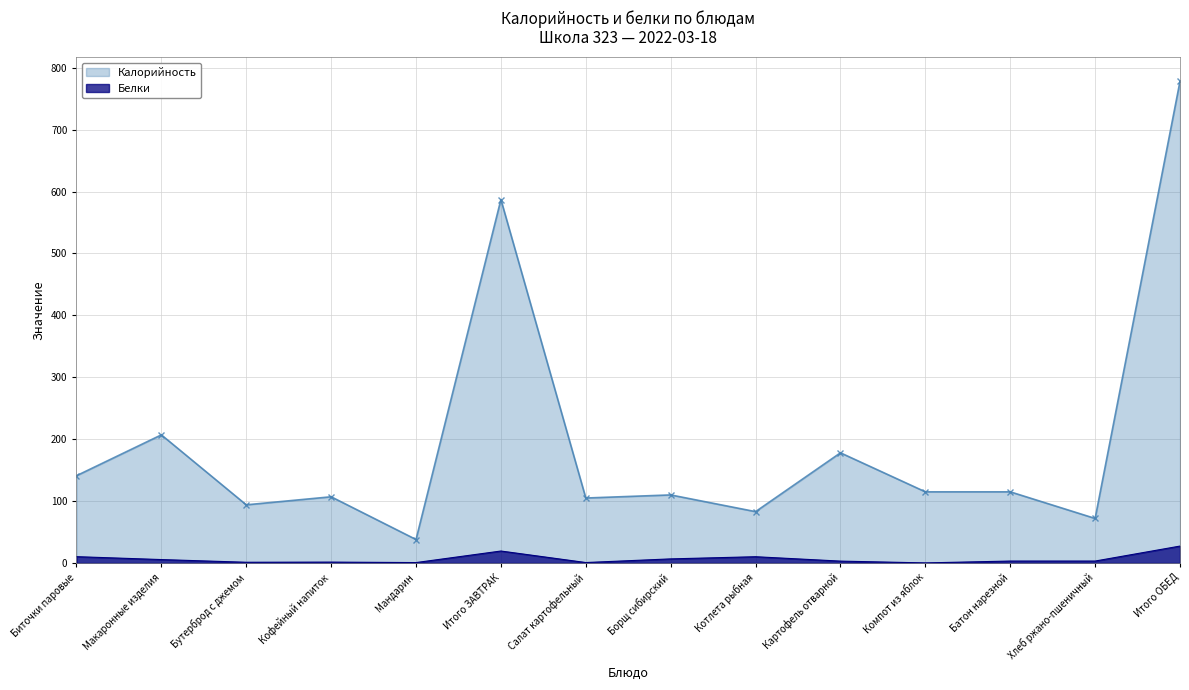

Which series has the widest spread of values?

Калорийность